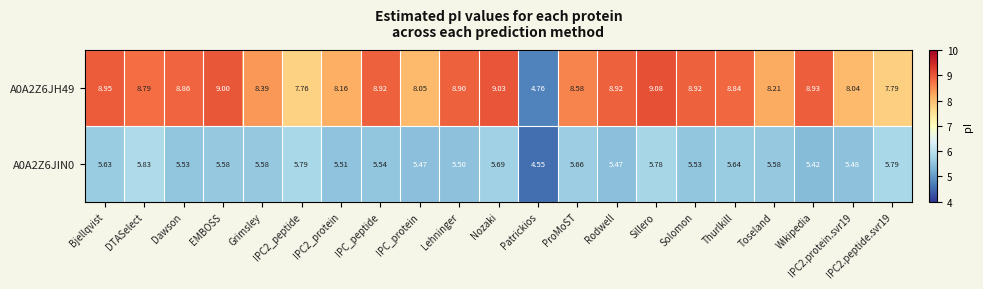

Which category has the lowest value across all series?

Patrickios